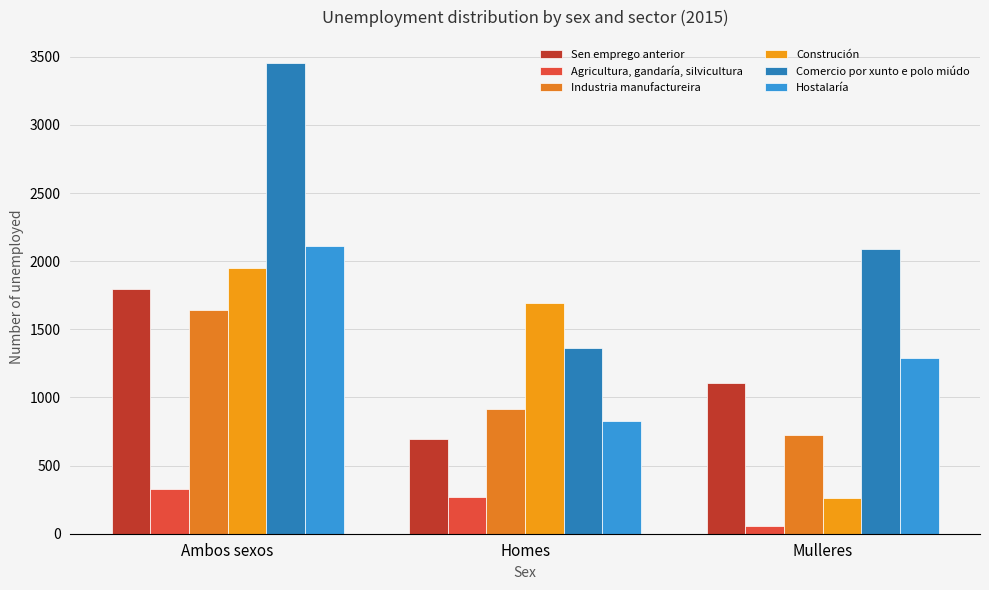

What is the sum of all Industria manufactureira values?

3282